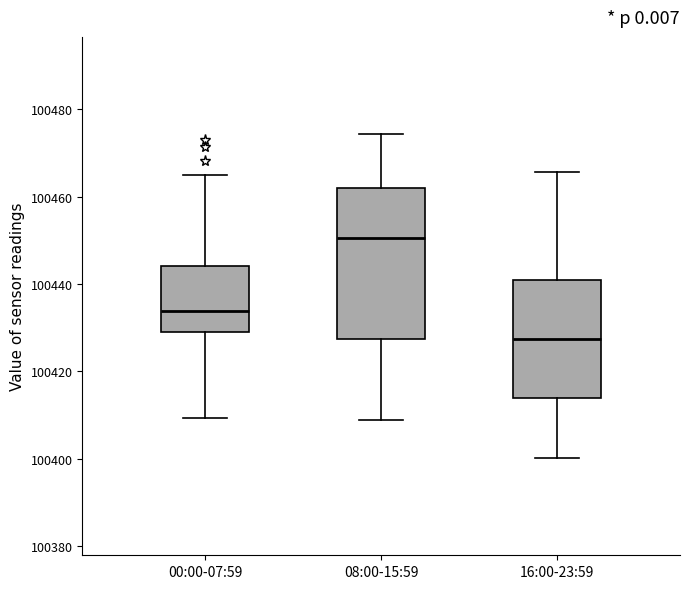

Where does the lower whisker of the box for 08:00-15:59 end on the y-axis? The values are not printed on the chart, so give them approximately, as read against the axis.

100408